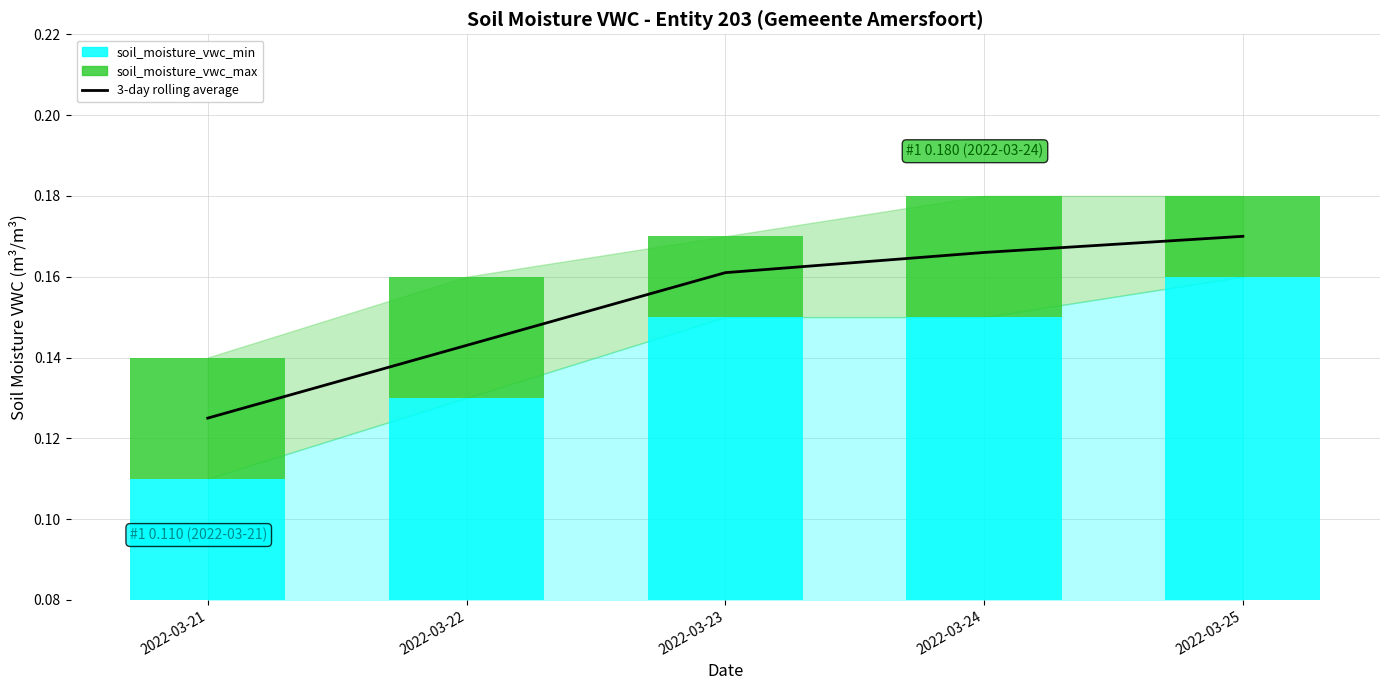

Reading left to right, extract all data points from this chart.

0.1	0.1	0.2	0.2	0.2